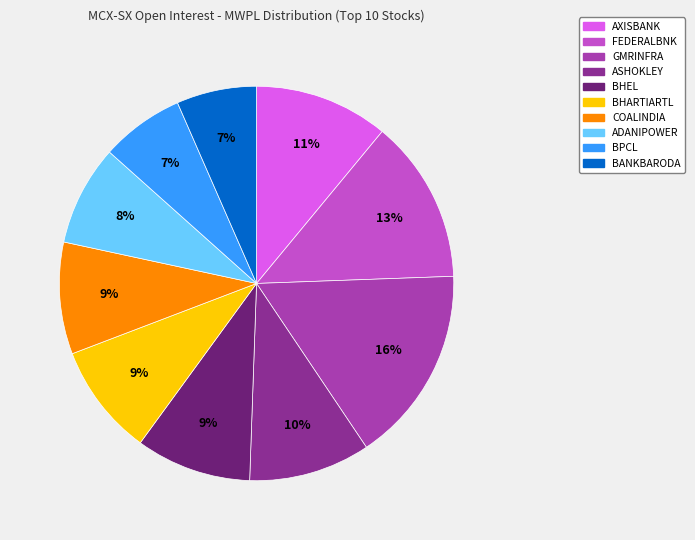

Is it true that COALINDIA is 3% of the pie?

False